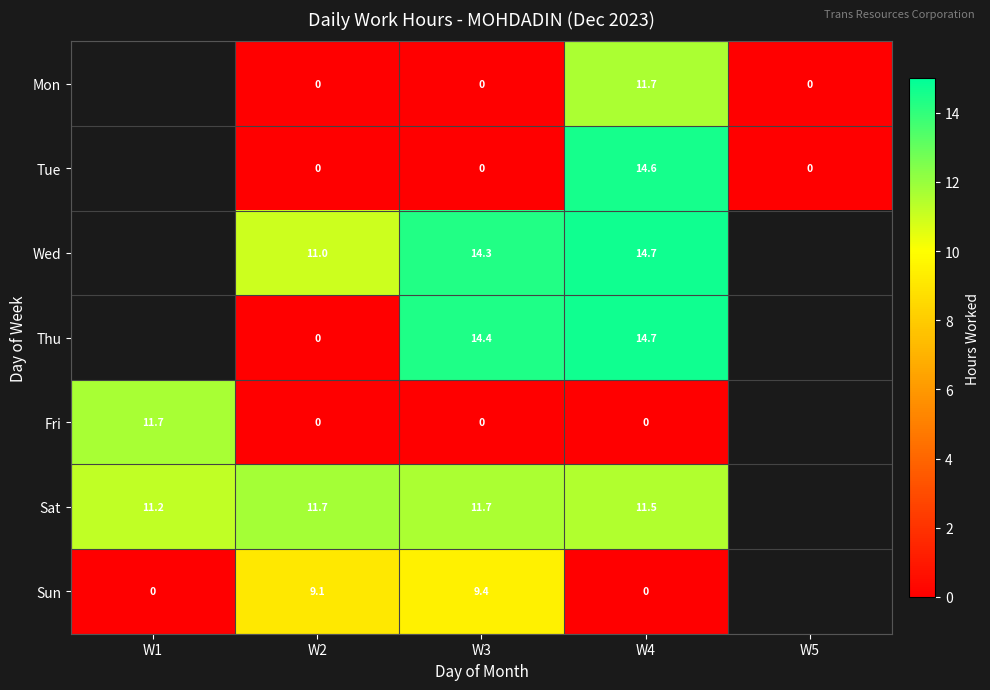

What is the difference between the highest and lowest values at W4?

14.7